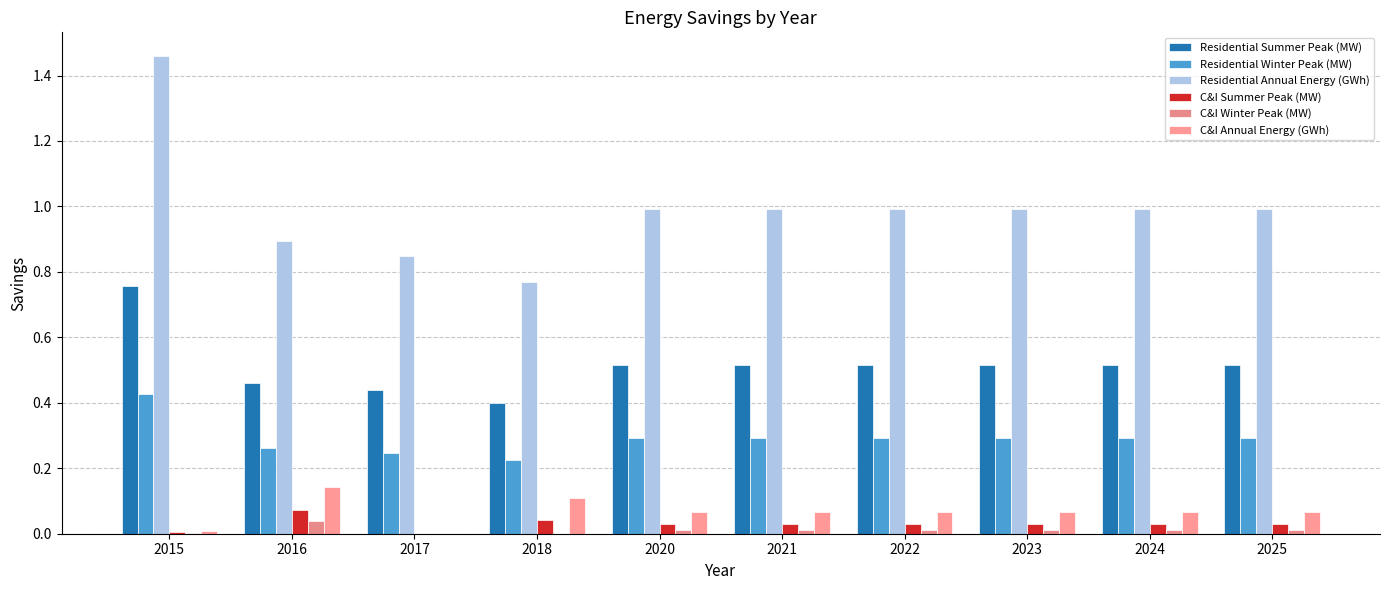

Reading right to left, extract all data points from this chart.

Residential Summer Peak (MW): 0.5	0.5	0.5	0.5	0.5	0.5	0.4	0.4	0.5	0.8
Residential Winter Peak (MW): 0.3	0.3	0.3	0.3	0.3	0.3	0.2	0.2	0.3	0.4
Residential Annual Energy (GWh): 1.0	1.0	1.0	1.0	1.0	1.0	0.8	0.8	0.9	1.5
C&I Summer Peak (MW): 0.0	0.0	0.0	0.0	0.0	0.0	0.0	0.0	0.1	0.0
C&I Winter Peak (MW): 0.0	0.0	0.0	0.0	0.0	0.0	0.0	0.0	0.0	0.0
C&I Annual Energy (GWh): 0.1	0.1	0.1	0.1	0.1	0.1	0.1	0.0	0.1	0.0